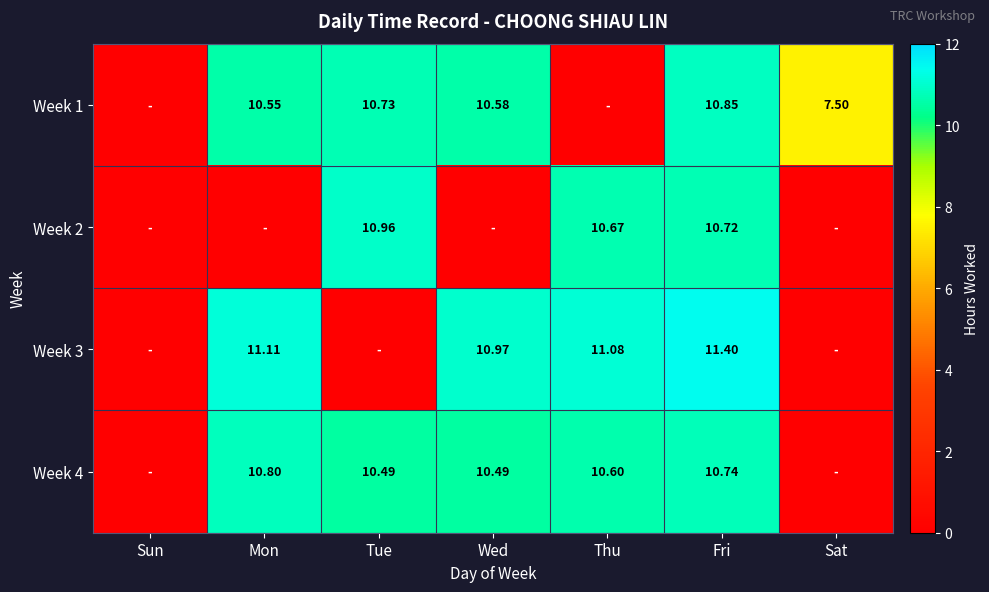

Is the value of Week 2 at Tue greater than the value of Week 4 at Wed?

Yes